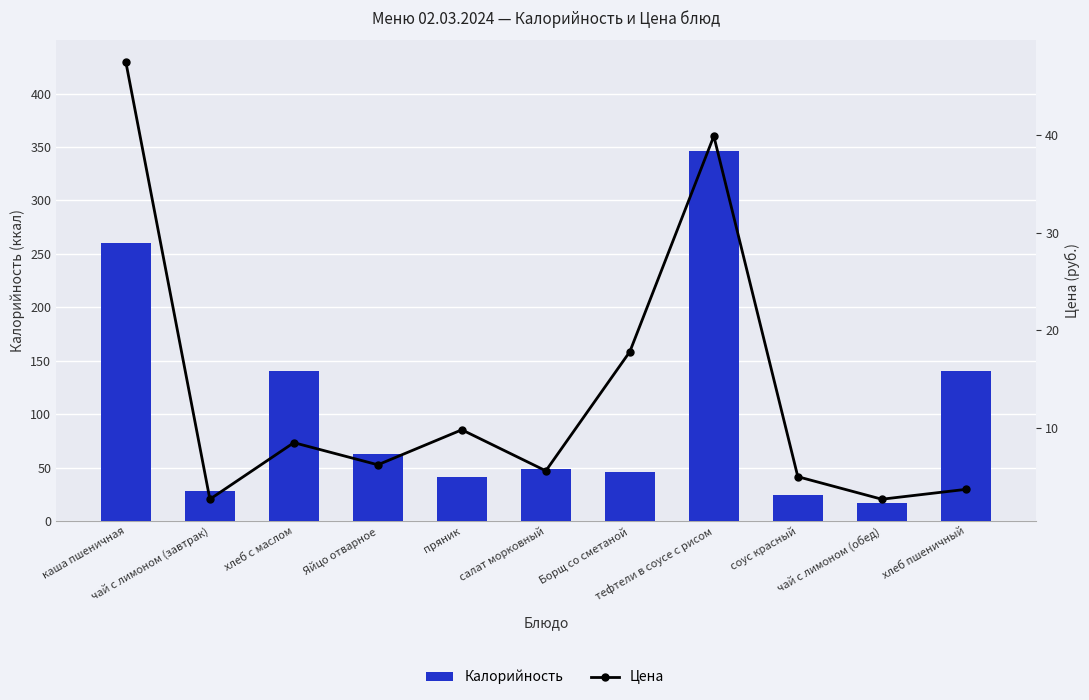

What is the difference between the highest and lowest values at Яйцо отварное?

56.8